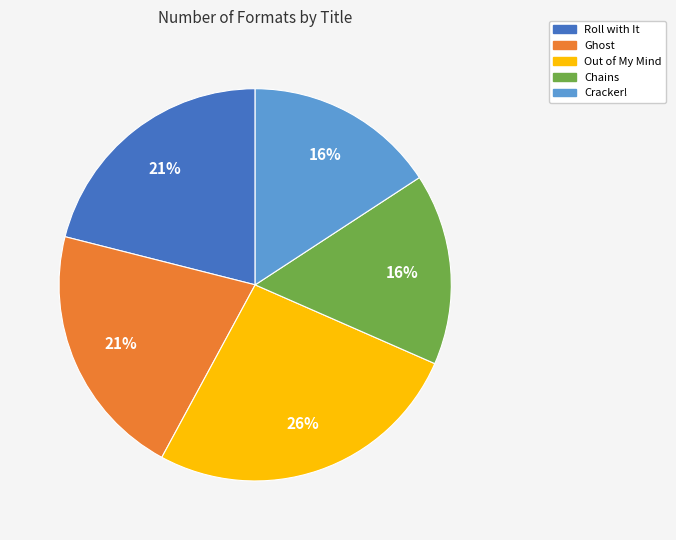

Which slice is the largest?

Out of My Mind